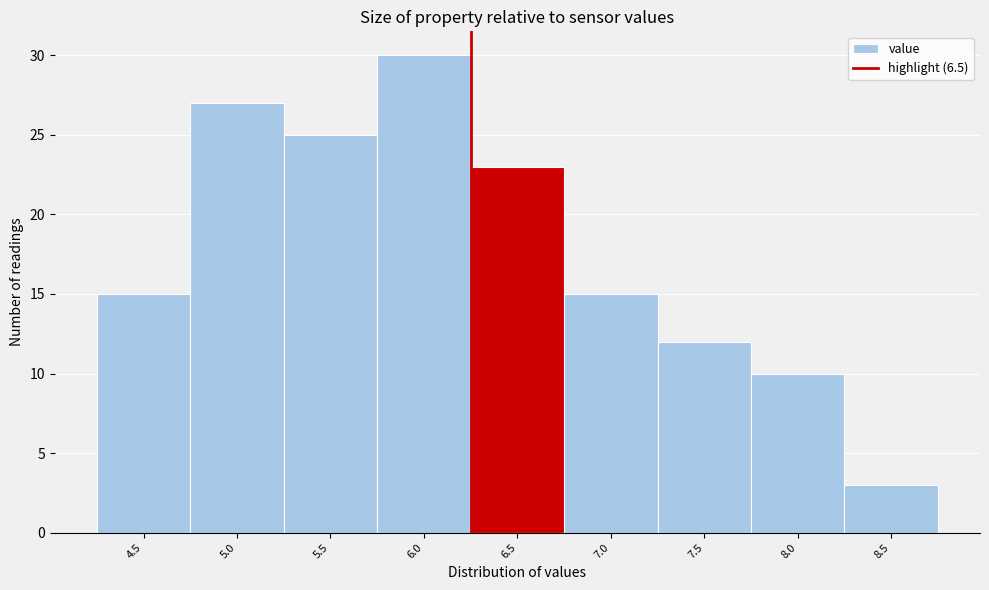

Reading left to right, what are all the values shown in this chart?

4.5=15	5.0=27	5.5=25	6.0=30	6.5=23	7.0=15	7.5=12	8.0=10	8.5=3